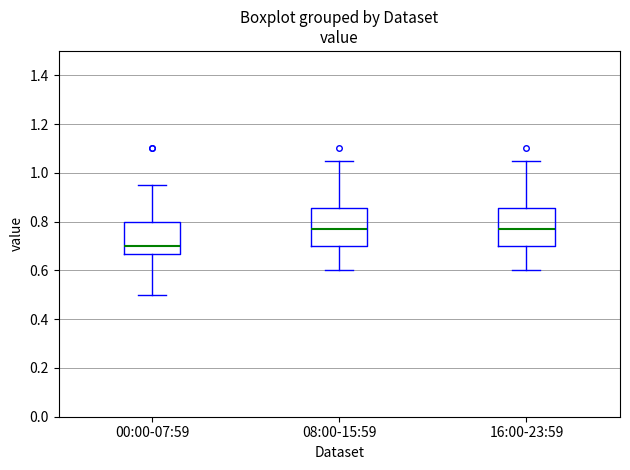

Reading left to right, read every box against the y-axis: the position of its median line, the range the box covers, and the ends of its whiskers. The values are not printed on the chart, so give them approximately, as read against the axis.

00:00-07:59: median 0.70, box 0.66 to 0.80, whiskers 0.50 to 0.96
08:00-15:59: median 0.78, box 0.70 to 0.86, whiskers 0.60 to 1.06
16:00-23:59: median 0.78, box 0.70 to 0.86, whiskers 0.60 to 1.06